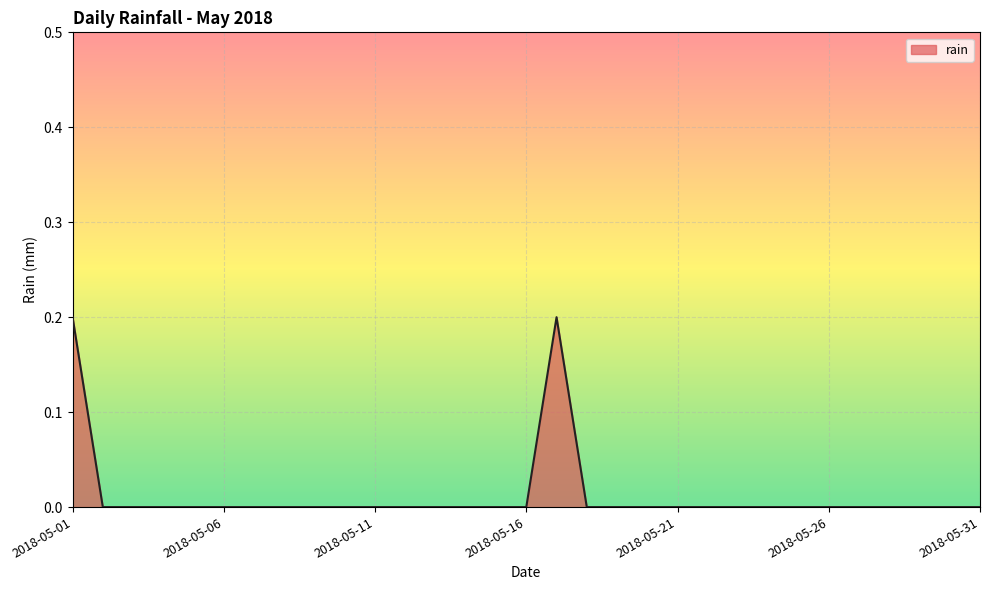

Is this an area chart (filled region under the line)?

Yes